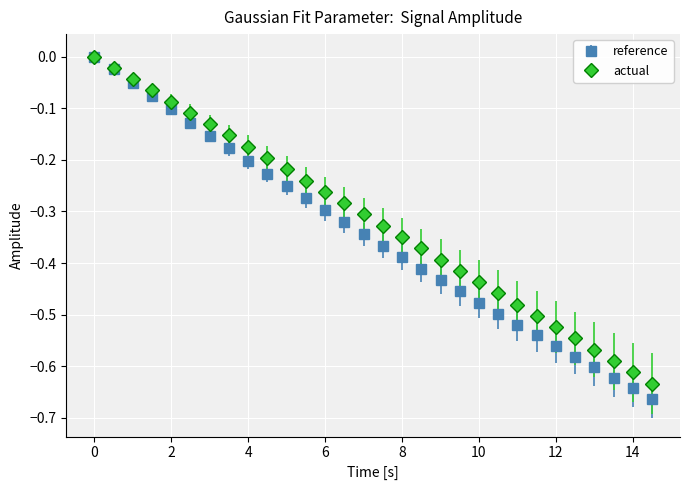

True or false: actual has more than 0 interior local peaks.

False